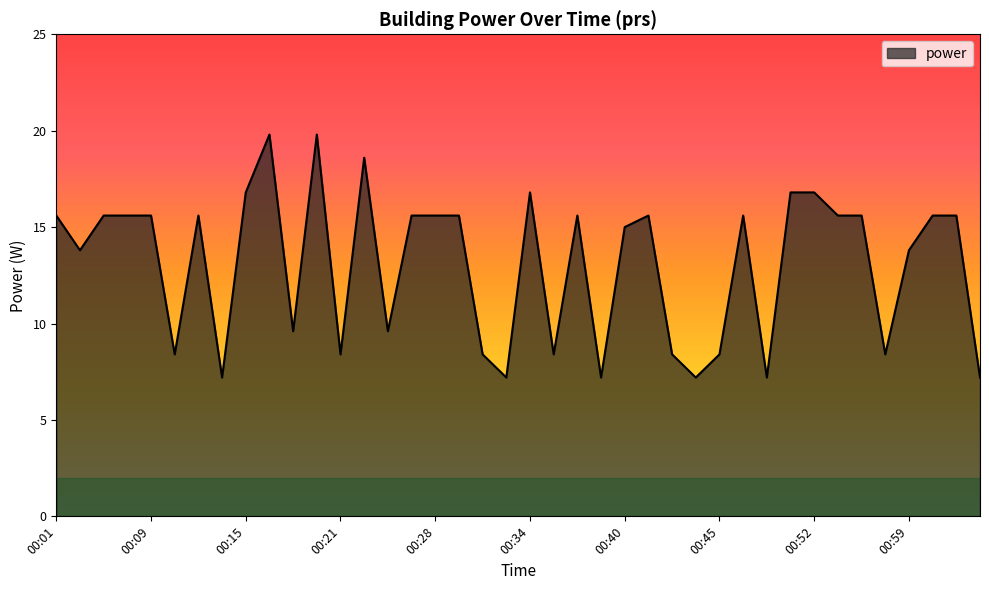

How many lines are shown in the chart?

1